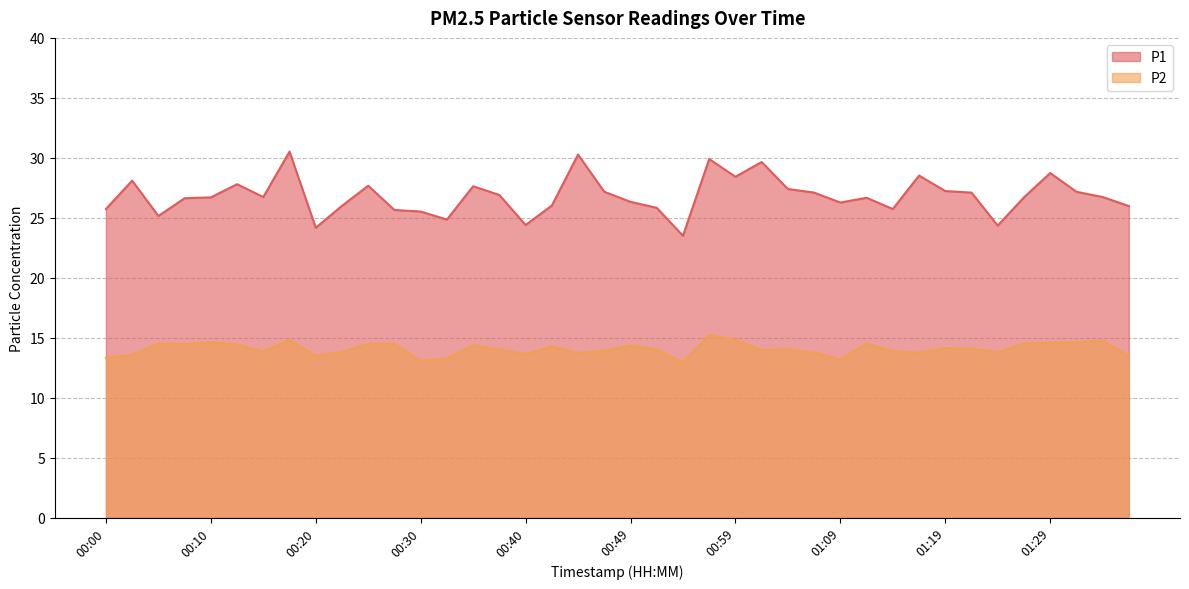

Where is the first local maximum for P2?

00:05